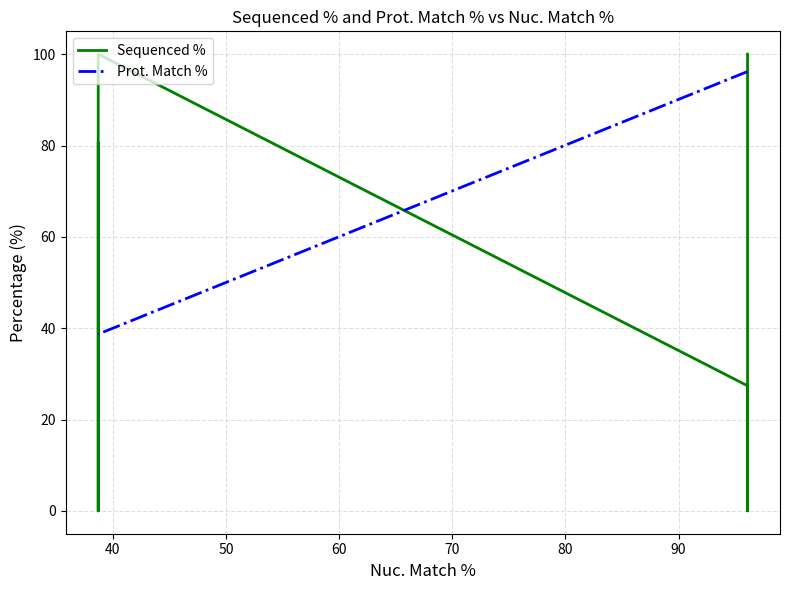

How many data points in Prot. Match % are above 96?

3